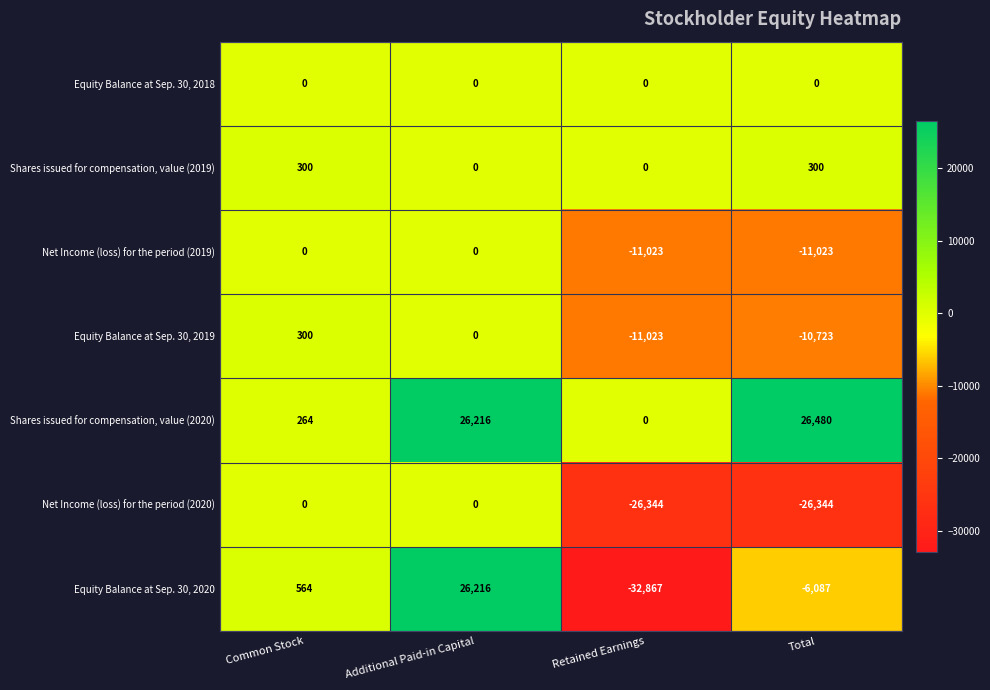

Which series has the widest spread of values?

Equity Balance at Sep. 30, 2020